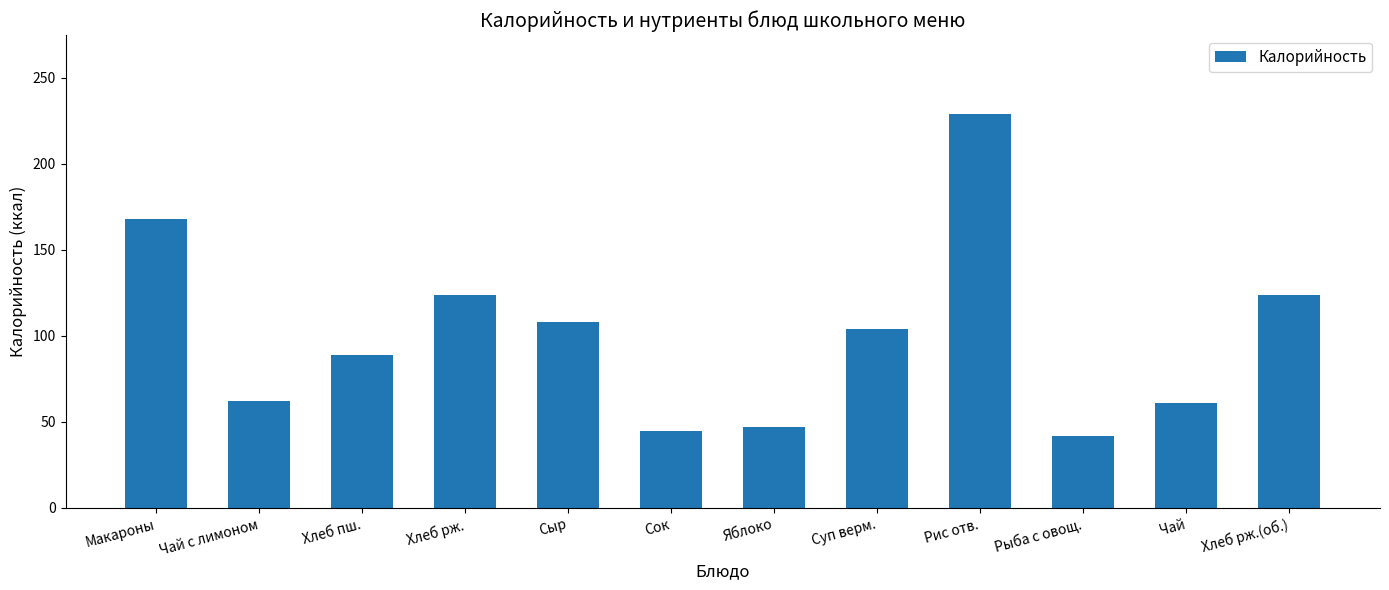

What is the difference between the maximum and minimum values?

187